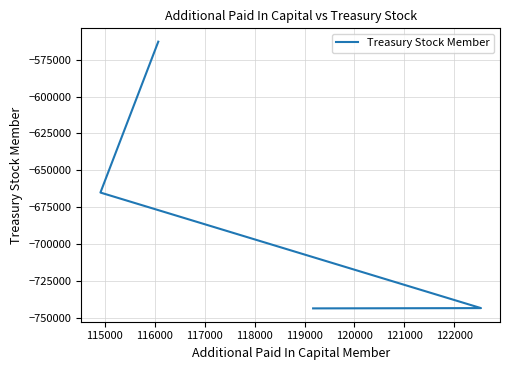

Is it true that the value at 115000 is -665170?

True